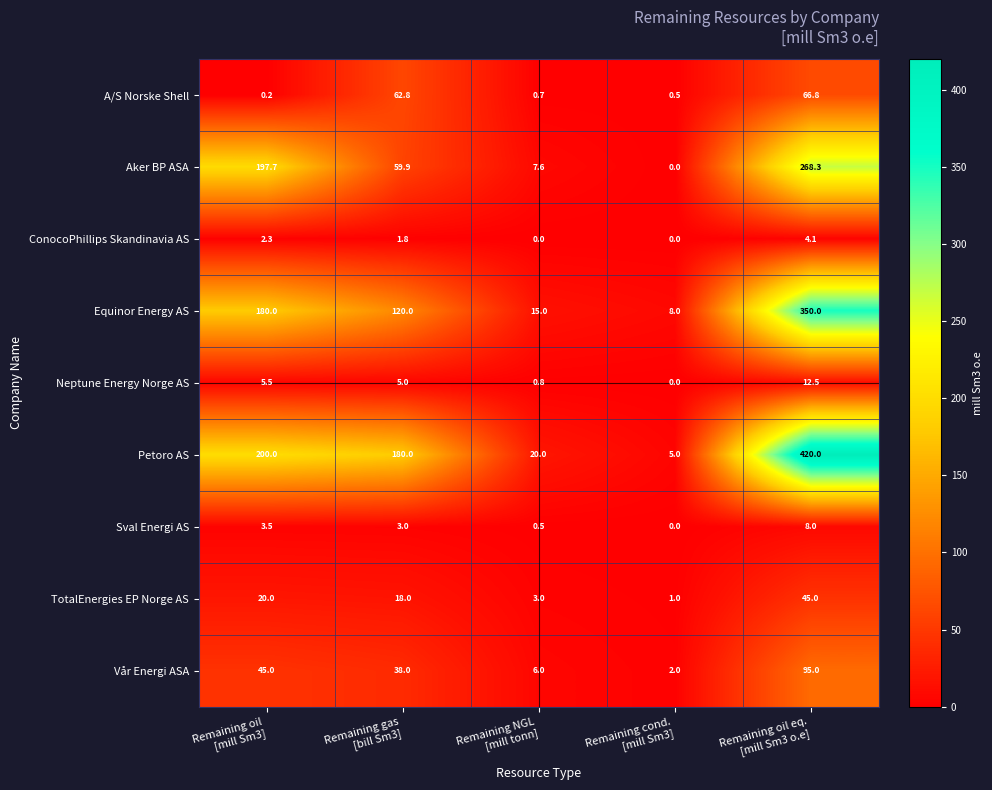

What is the difference between the maximum and minimum values in the Sval Energi AS series?

8.0